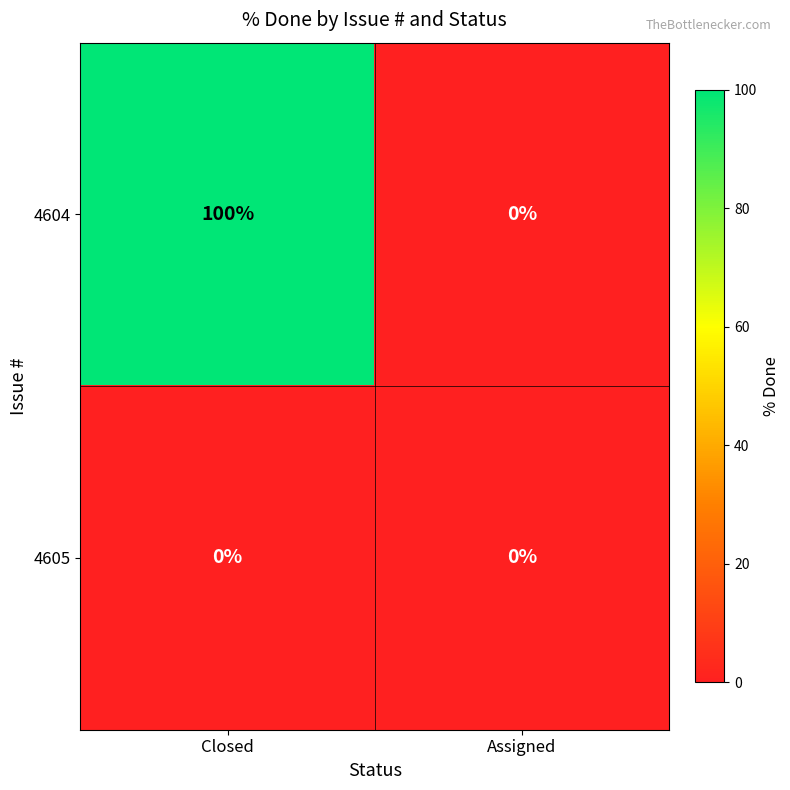

True or false: 4604 has a value of -51 at Assigned.

False